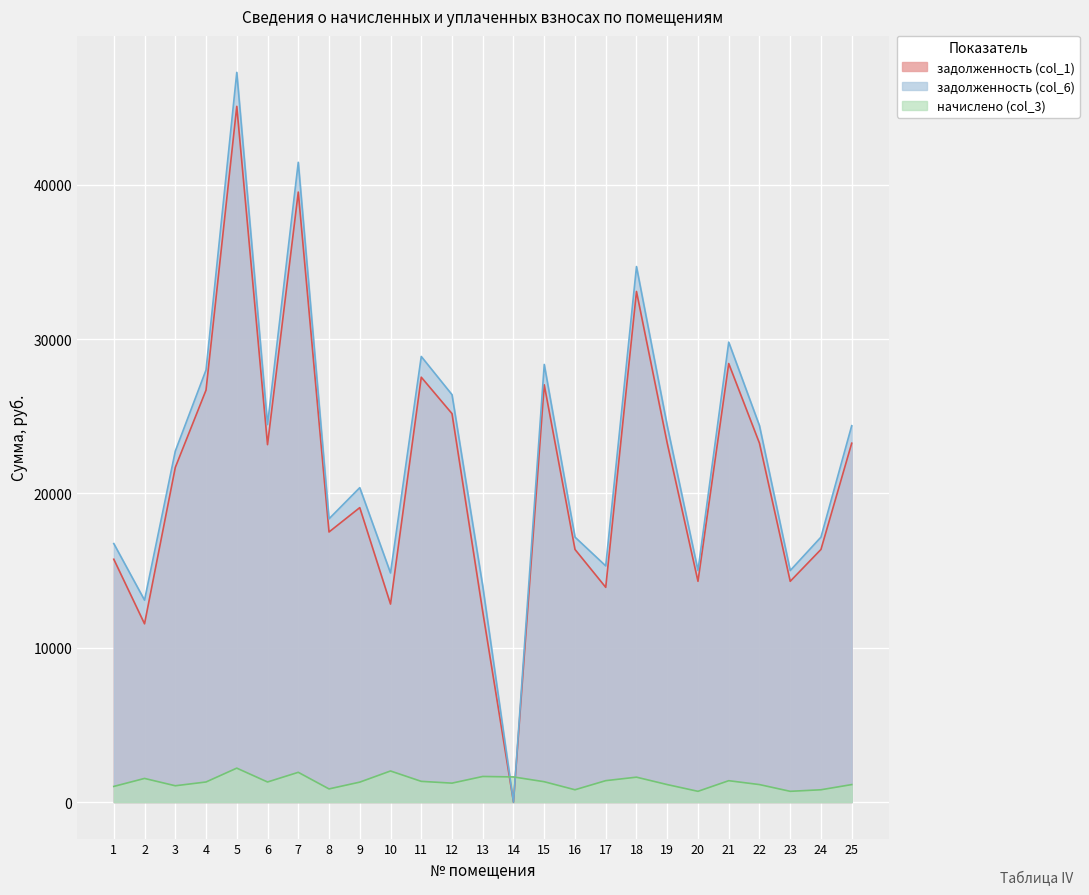

Where is задолженность (col_1) nearest to the value 22543?

6